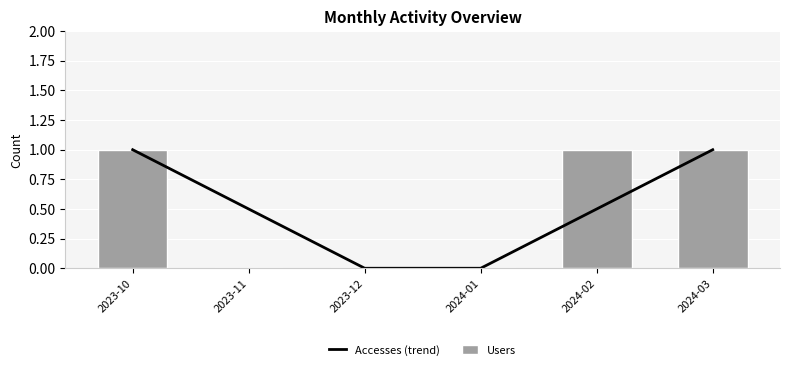

At which label is Users closest to 0?

2023-11